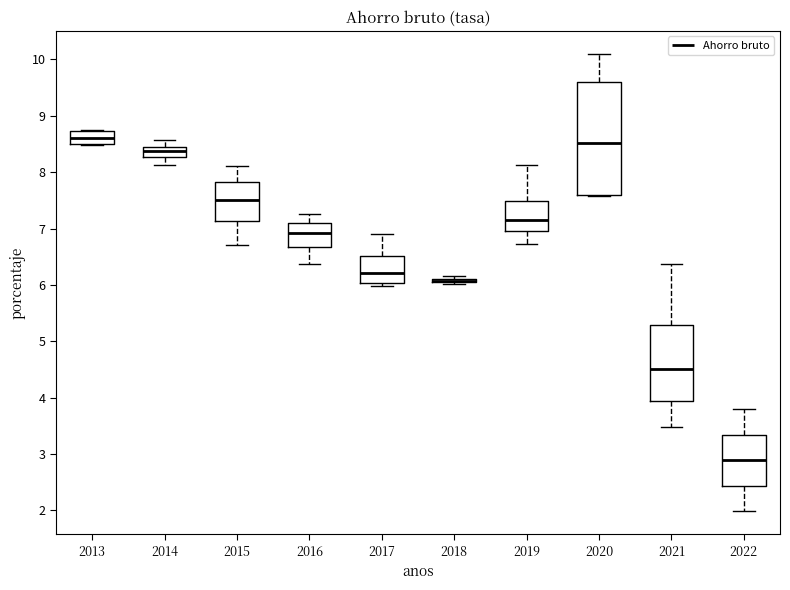

Where does the median line of the box at x = 2022 sit on the y-axis? The values are not printed on the chart, so give them approximately, as read against the axis.

2.9